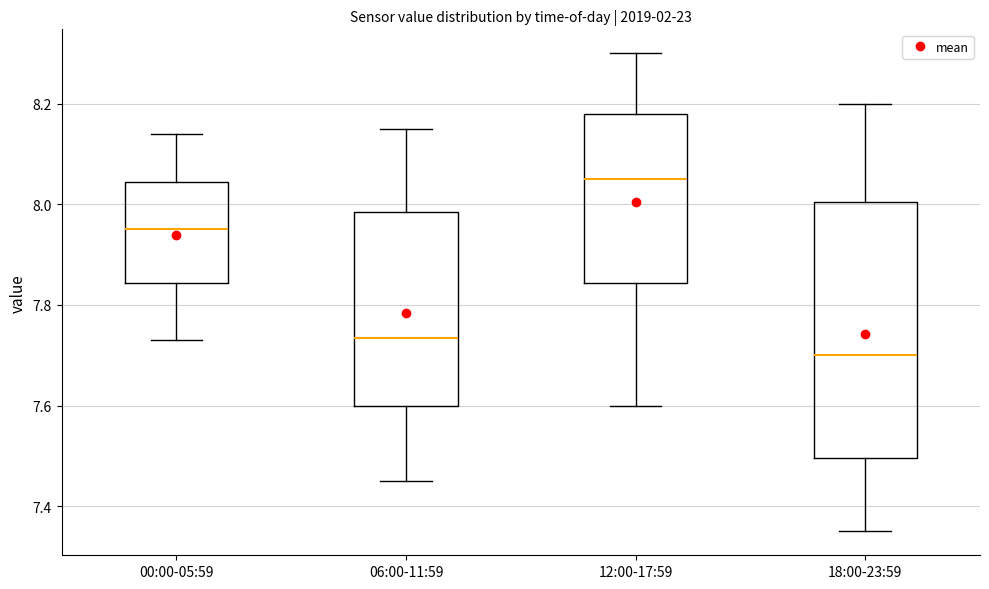

Reading left to right, transcribe this box plot: for each box, give where its median line is, the range the box spans, and where its two whiskers end, as read against the y-axis. The values are not printed on the chart, so give them approximately, as read against the axis.

00:00-05:59: median 7.96, box 7.84 to 8.04, whiskers 7.74 to 8.14
06:00-11:59: median 7.74, box 7.60 to 7.98, whiskers 7.46 to 8.16
12:00-17:59: median 8.06, box 7.84 to 8.18, whiskers 7.60 to 8.30
18:00-23:59: median 7.70, box 7.50 to 8.00, whiskers 7.36 to 8.20